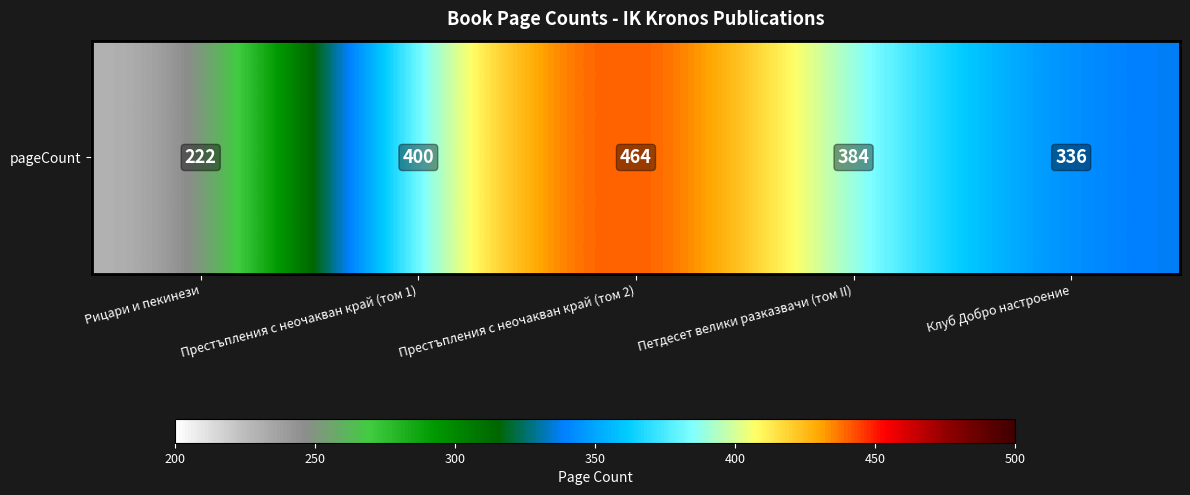

Rank the categories by value from lowest to highest.

Рицари и пекинези, Клуб Добро настроение, Петдесет велики разказвачи (том II), Престъпления с неочакван край (том 1), Престъпления с неочакван край (том 2)